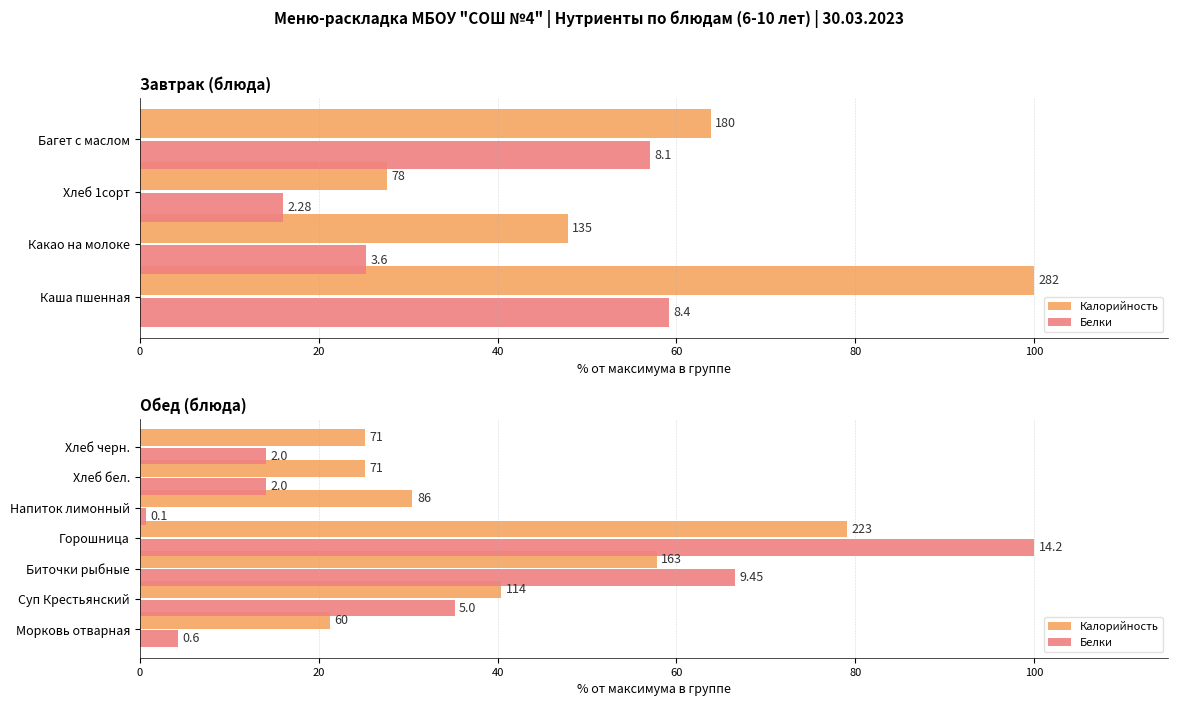

What is the difference between the second highest and minimum values in the Калорийность series?

36.5